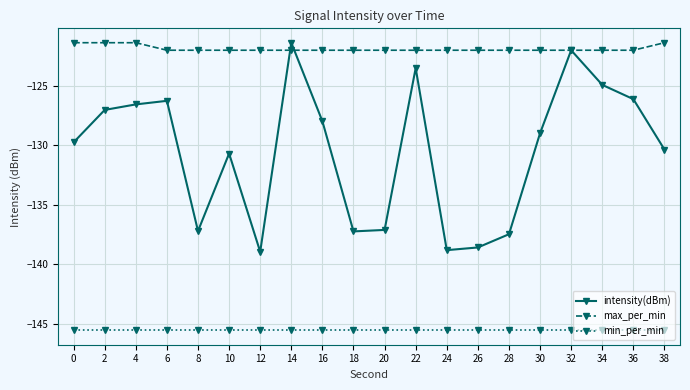

Rank the series at 12 from lowest to highest value.

min_per_min, intensity(dBm), max_per_min